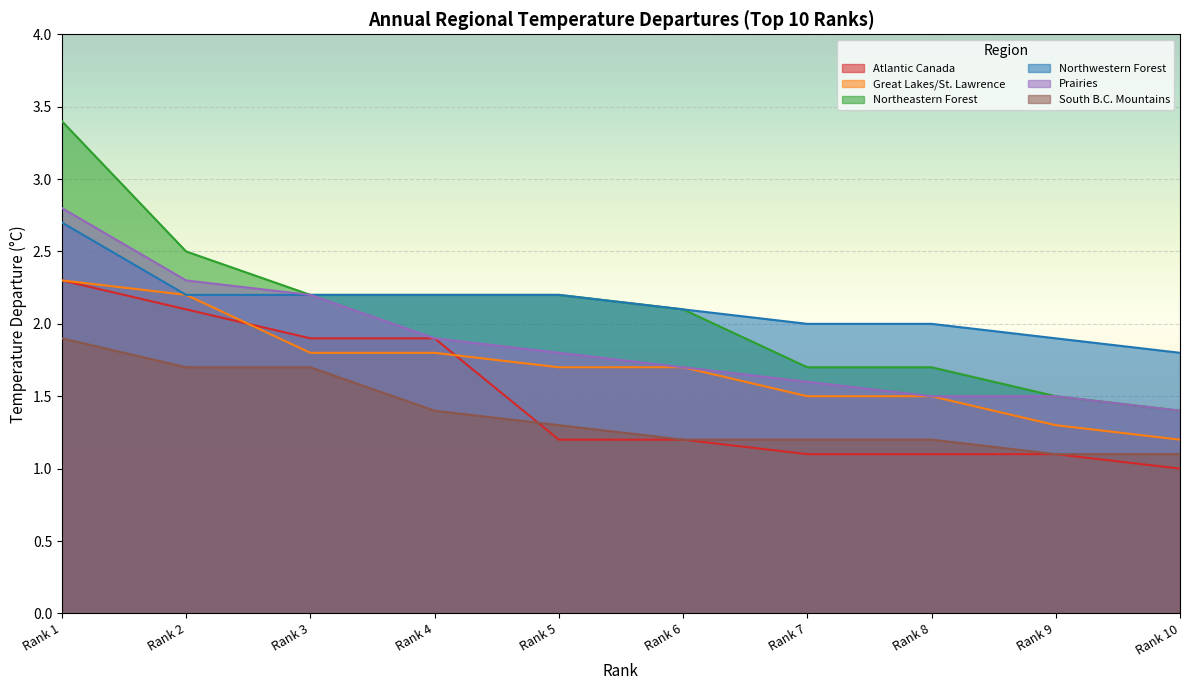

What is the value of the Northeastern Forest point at the 9th from the left?

1.5